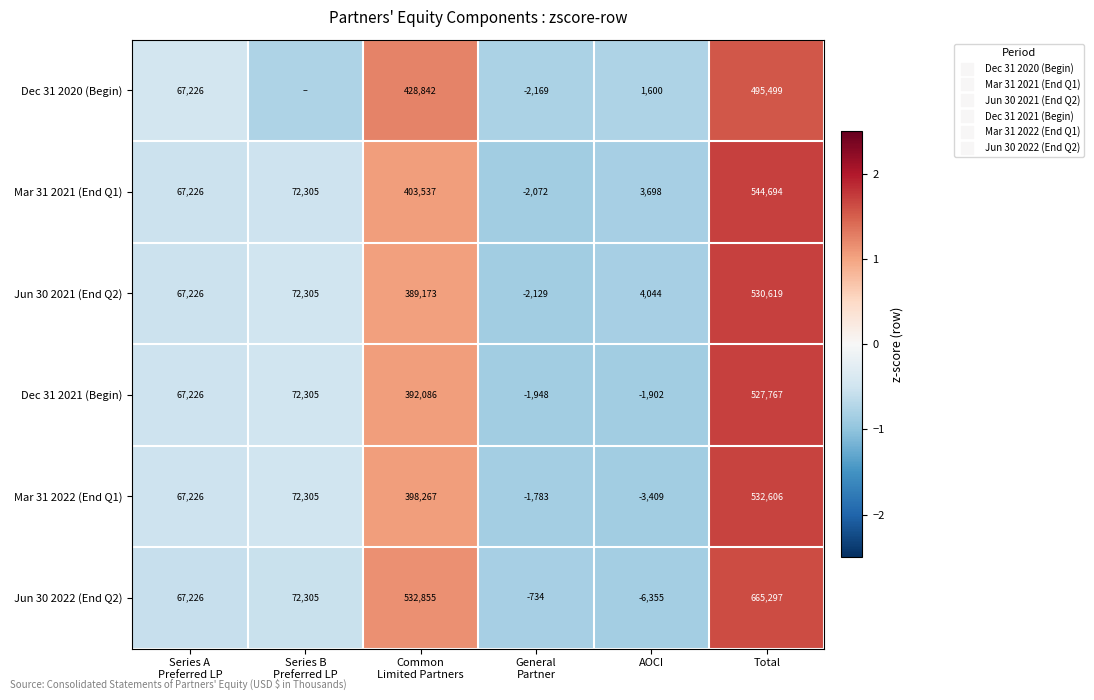

What is the difference between the maximum and minimum values in the Mar 31 2022 (End Q1) series?

2.6